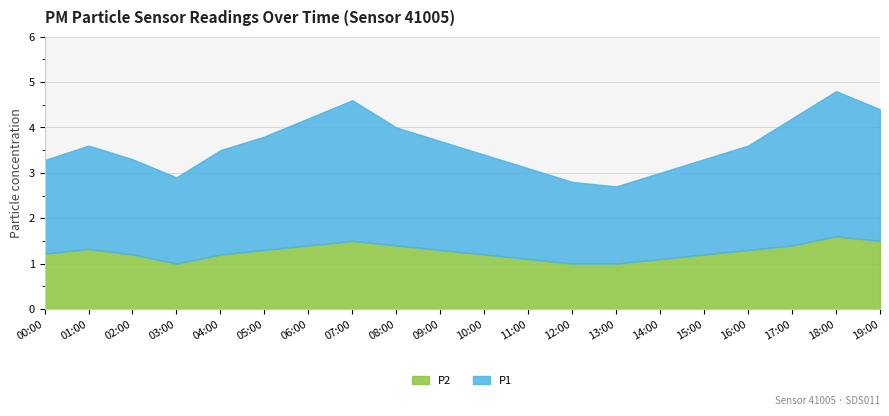

True or false: P2 has a value of 0.7 at 00:00.

False